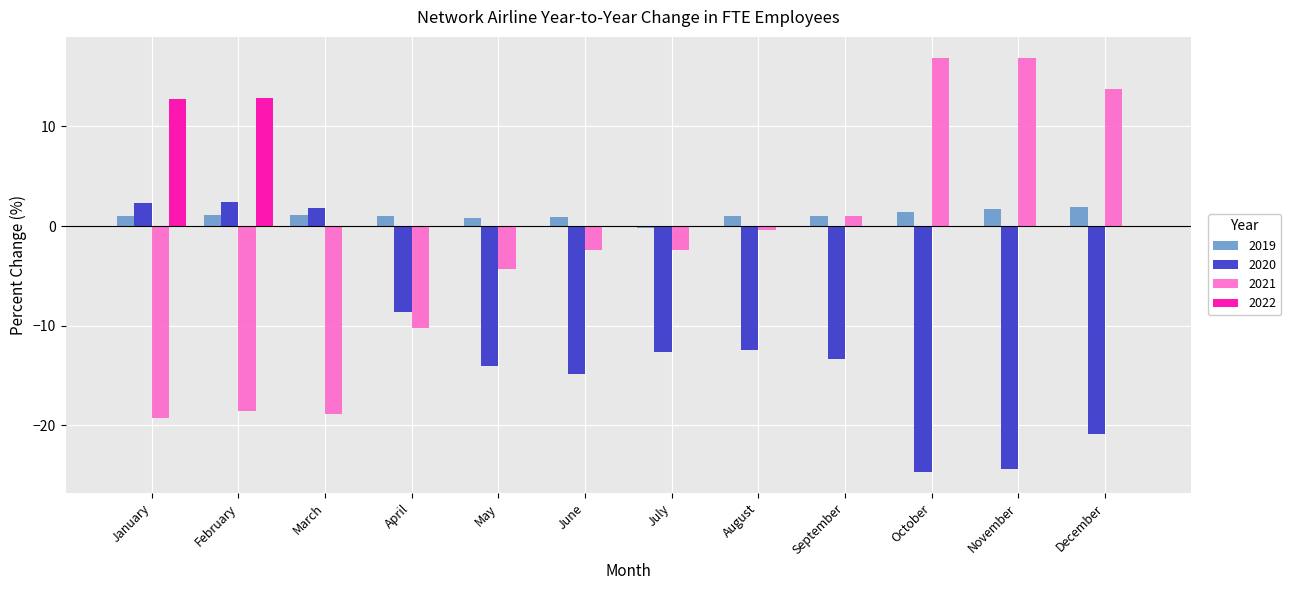

The 2022 series shows 5.1 at March. True or false?

False